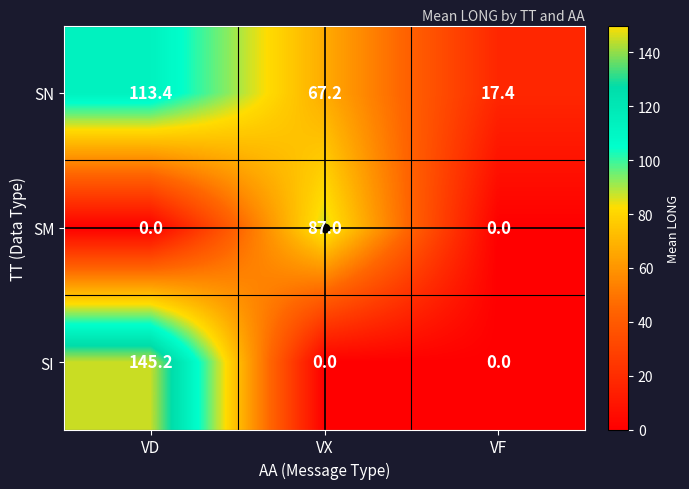

True or false: SM has a value of -31.3 at VD.

False